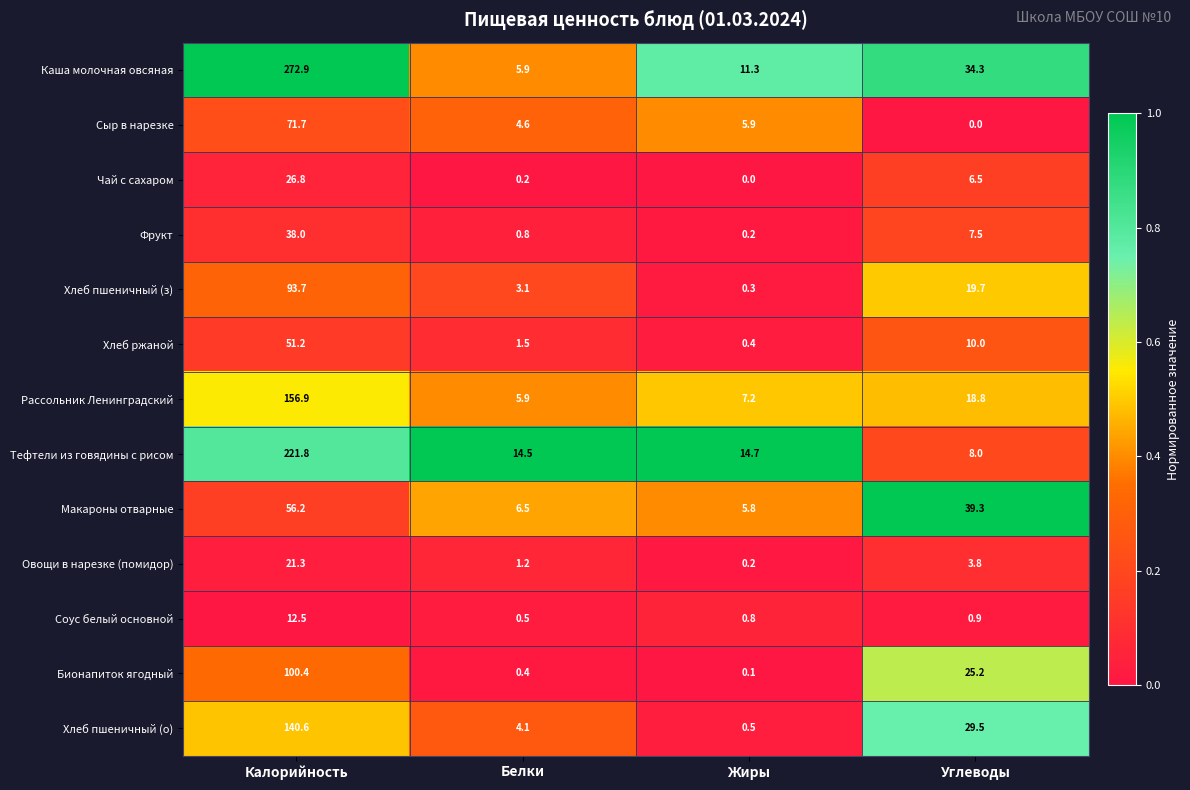

What is the greatest value displayed?

272.9